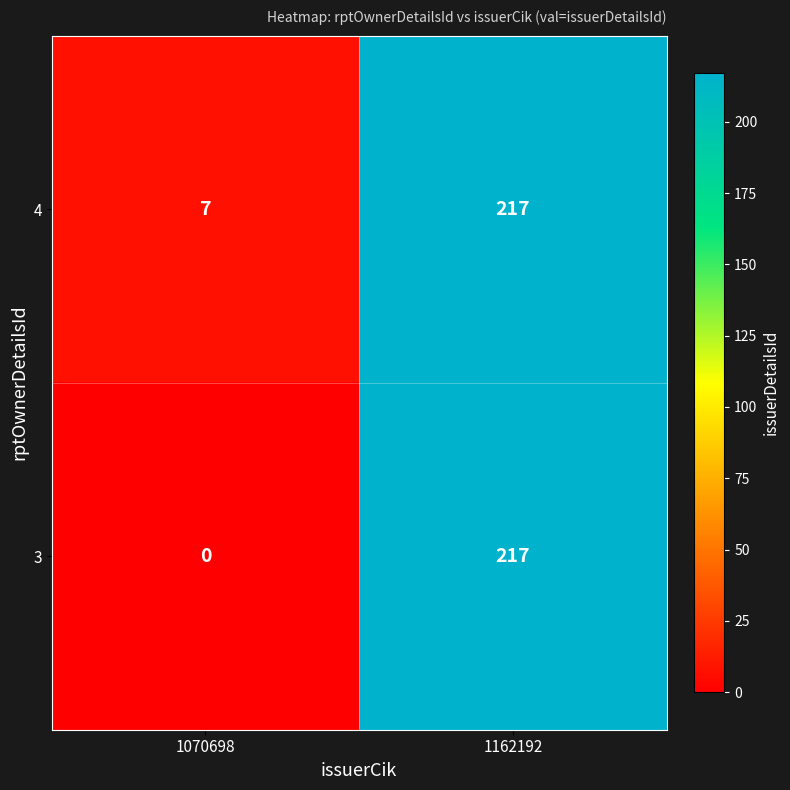

What is the greatest value displayed?

217